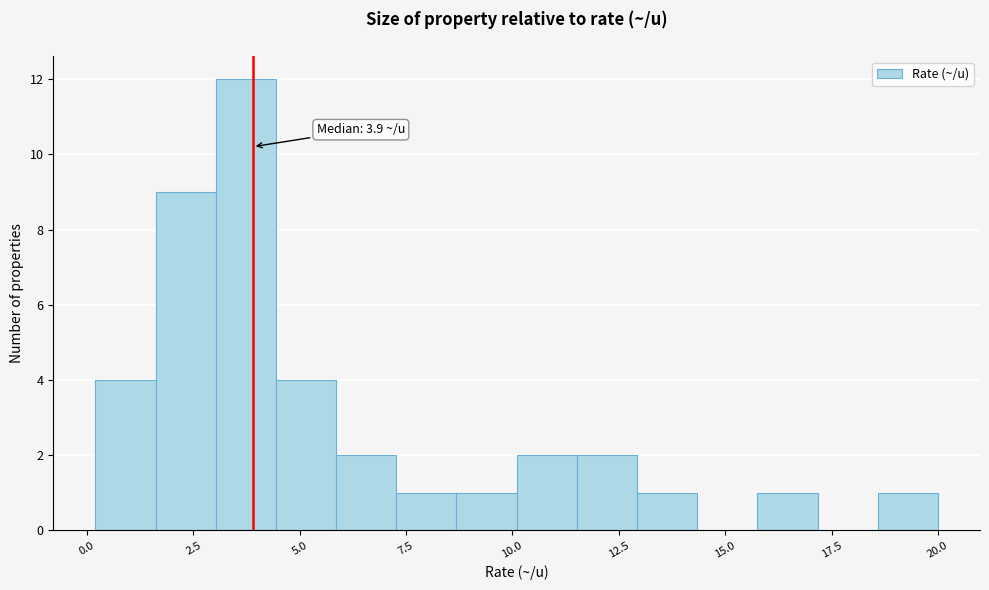

Around what value on the x-axis is the tallest bar? Give the approximate position of its centre, as read against the axis.

3.5